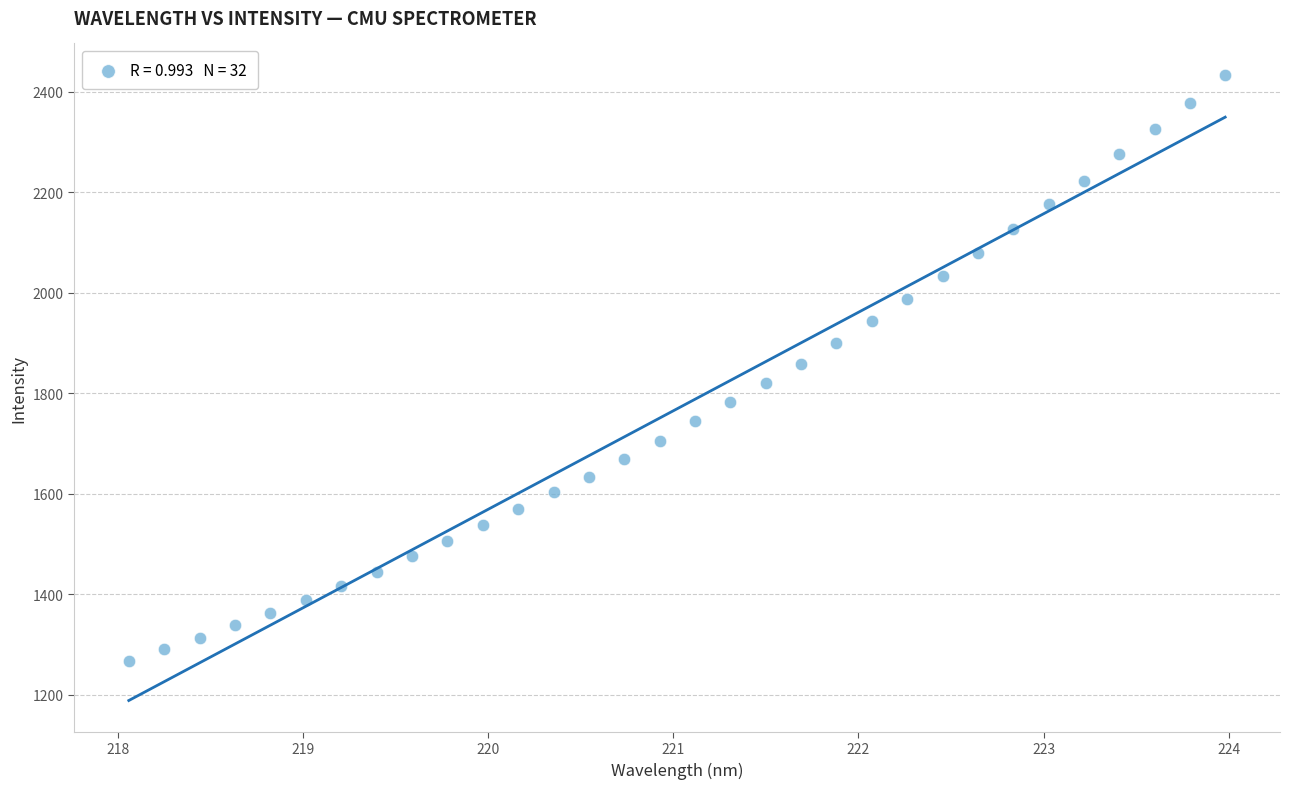

What is the range of X values (max minus min)?

5.9